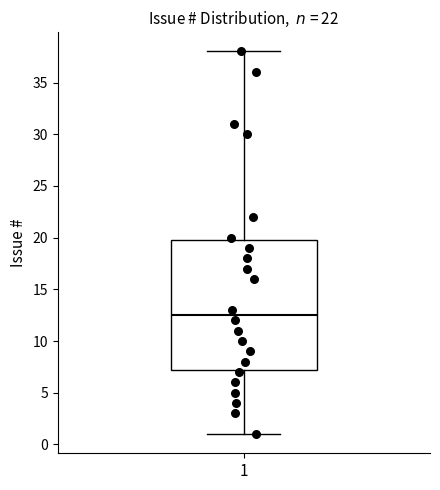

Where does the upper whisker of the box at x = 1 end on the y-axis? The values are not printed on the chart, so give them approximately, as read against the axis.

38.0